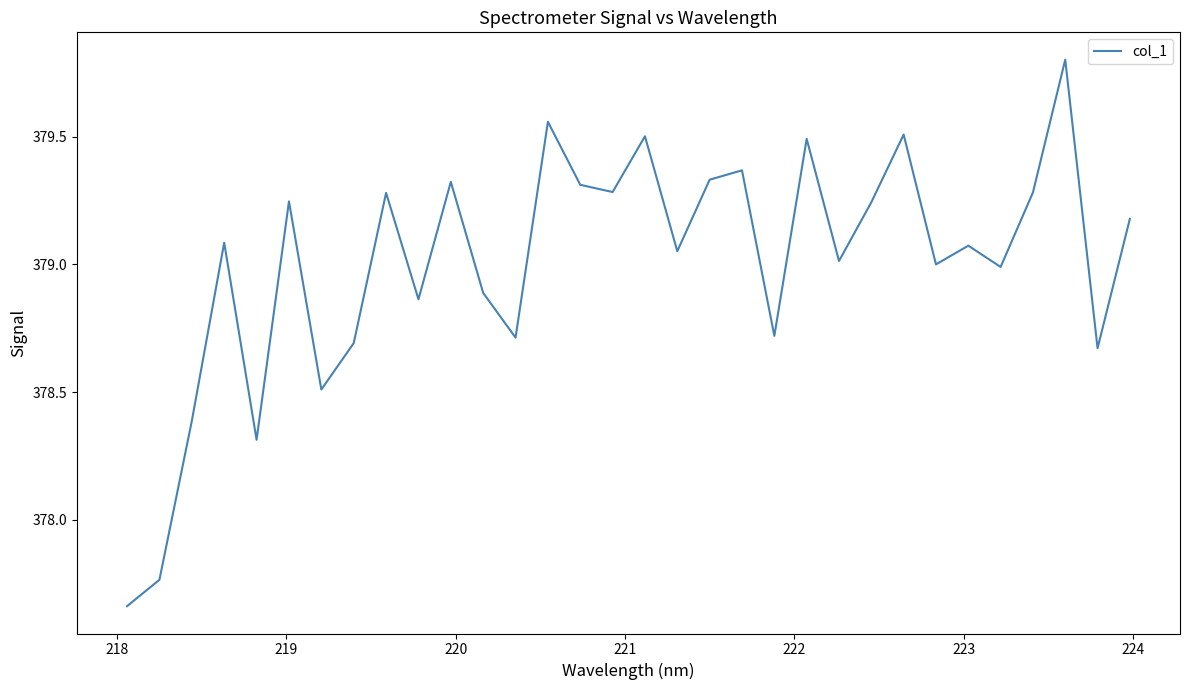

What is the difference between the maximum and minimum values?

2.1